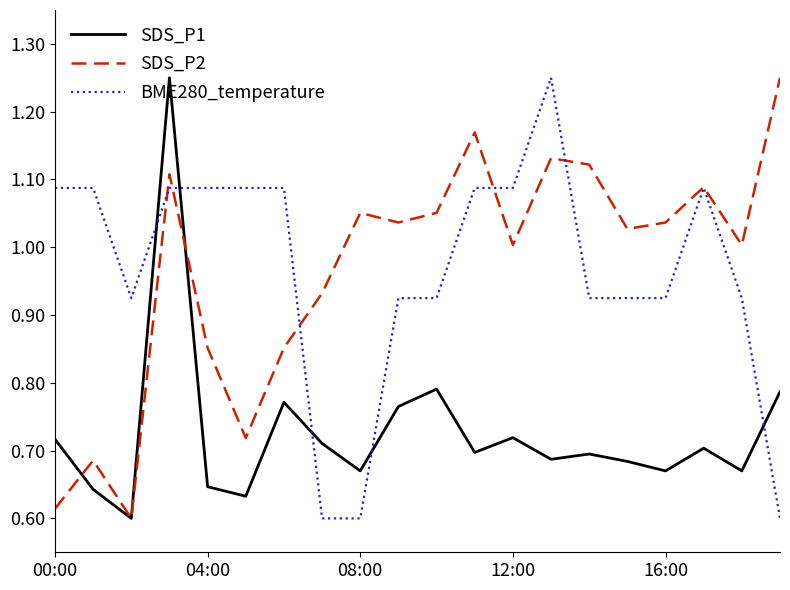

True or false: SDS_P2 and BME280_temperature intersect in this chart.

True